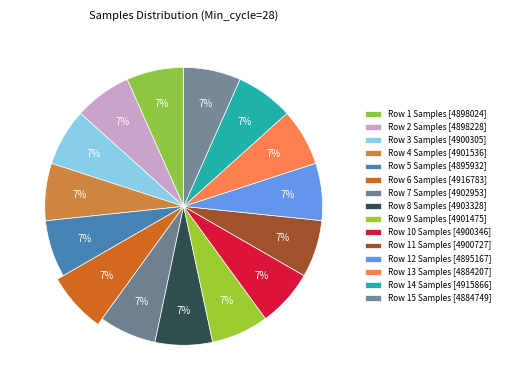

Does 6 represent more than half of the total?

No